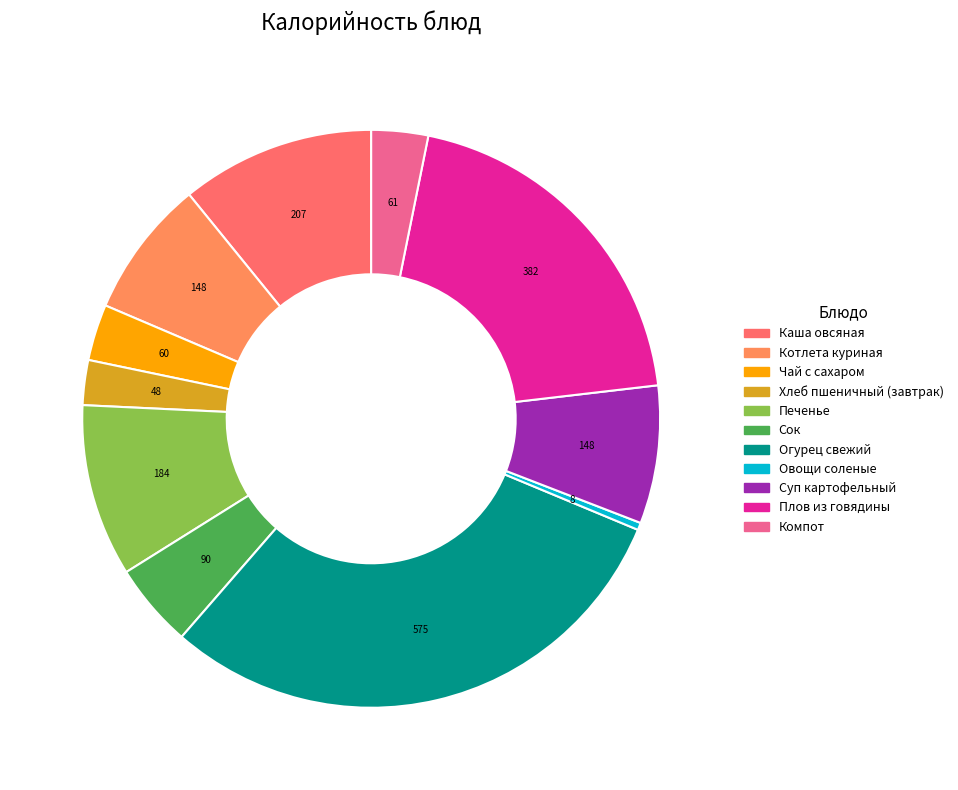

The Овощи соленые slice represents 0% of the pie. True or false?

True